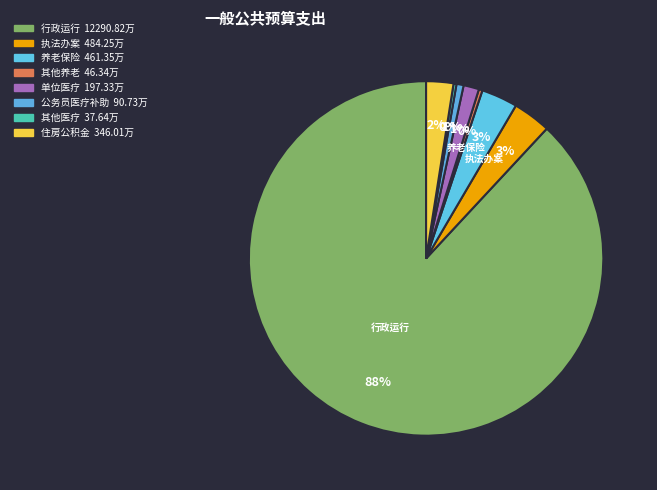

Which slice represents more than half of the pie?

行政运行